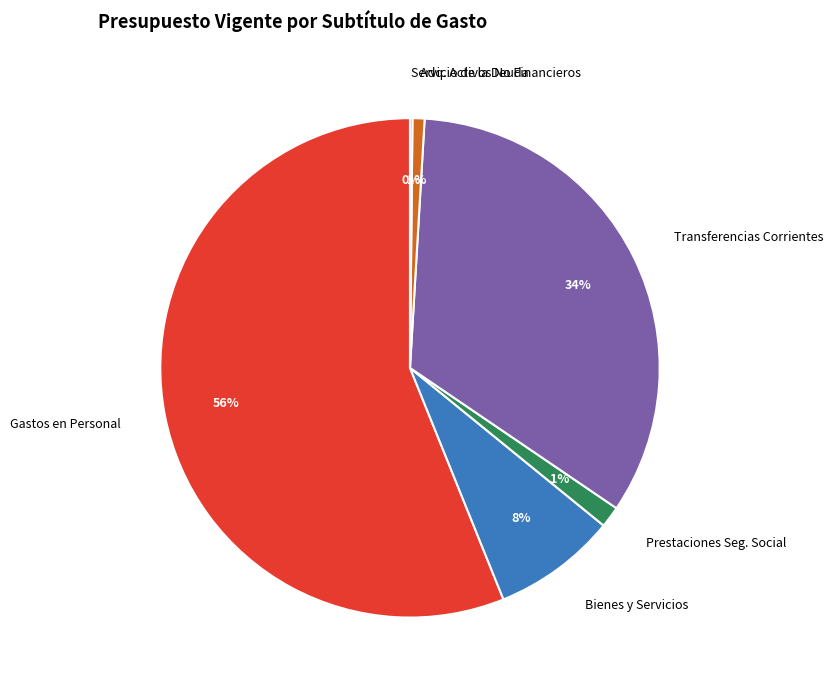

Between Gastos en Personal and Transferencias Corrientes, which is larger?

Gastos en Personal